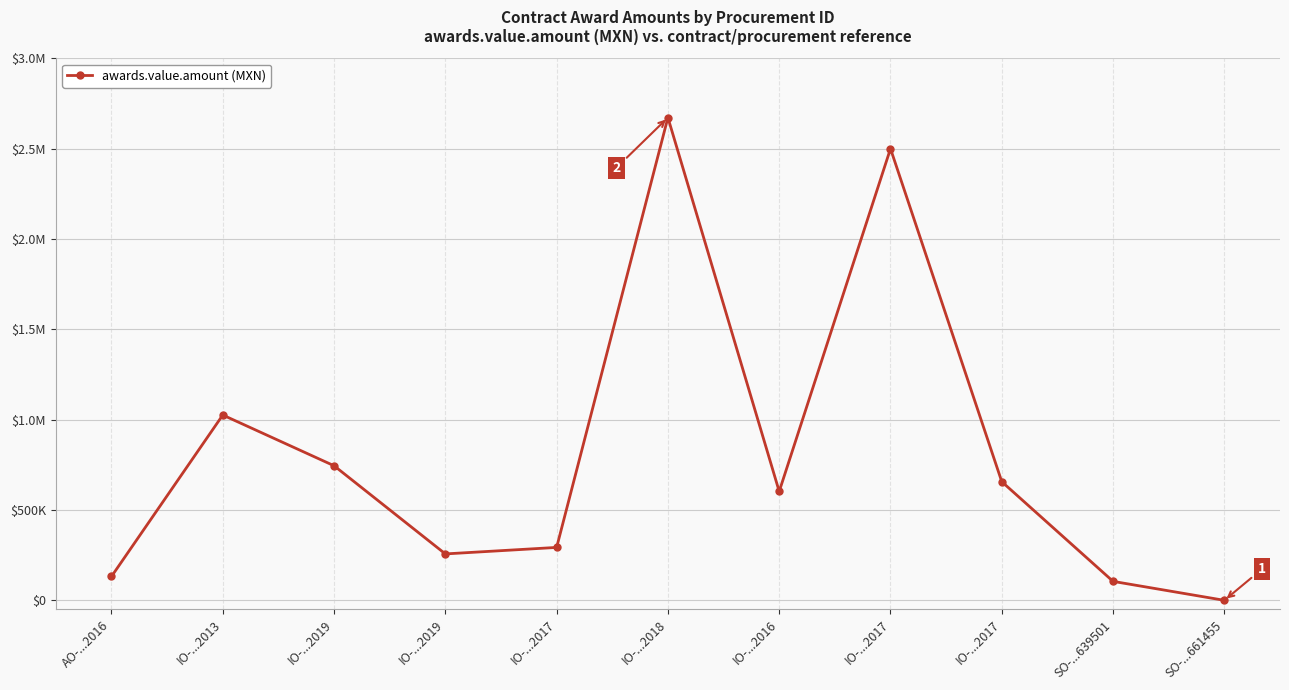

What is the value of the 2nd point from the left?

1025772.4